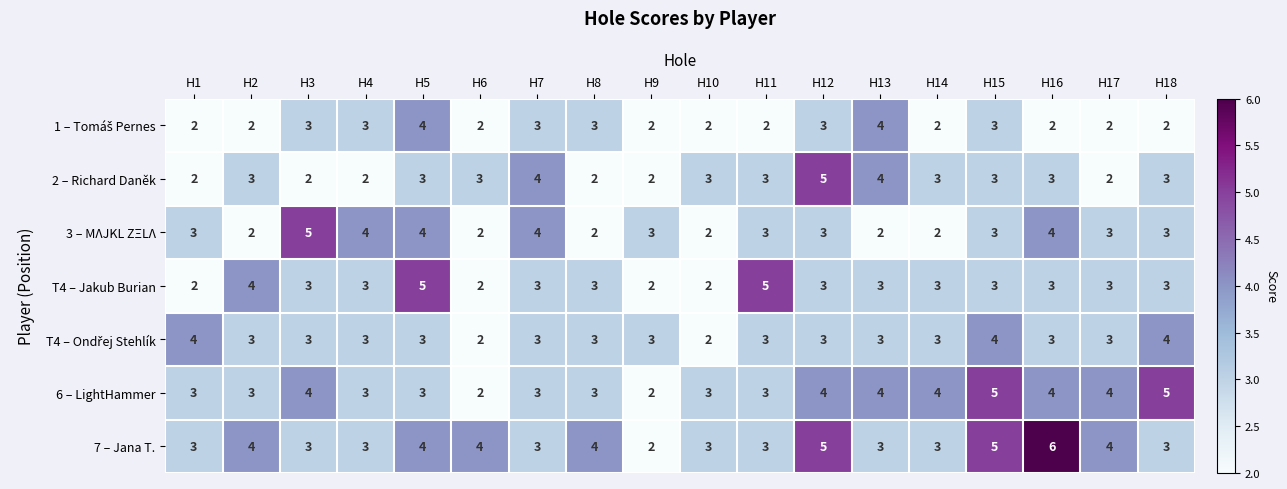

Which series has the largest range (max minus min)?

7 – Jana T.